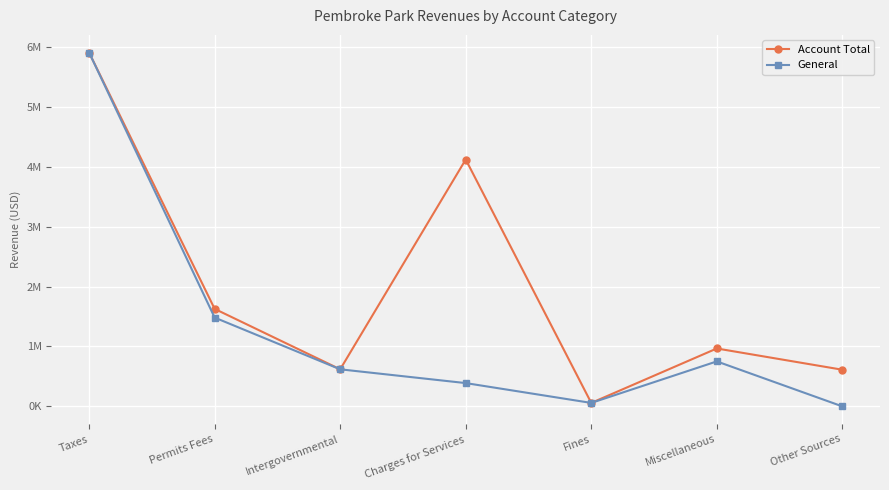

At which category does General reach its first local valley?

Fines